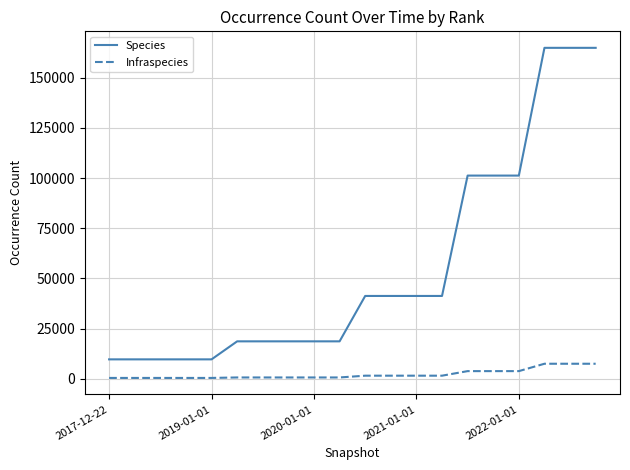

What is the highest value of the Infraspecies series?

7533